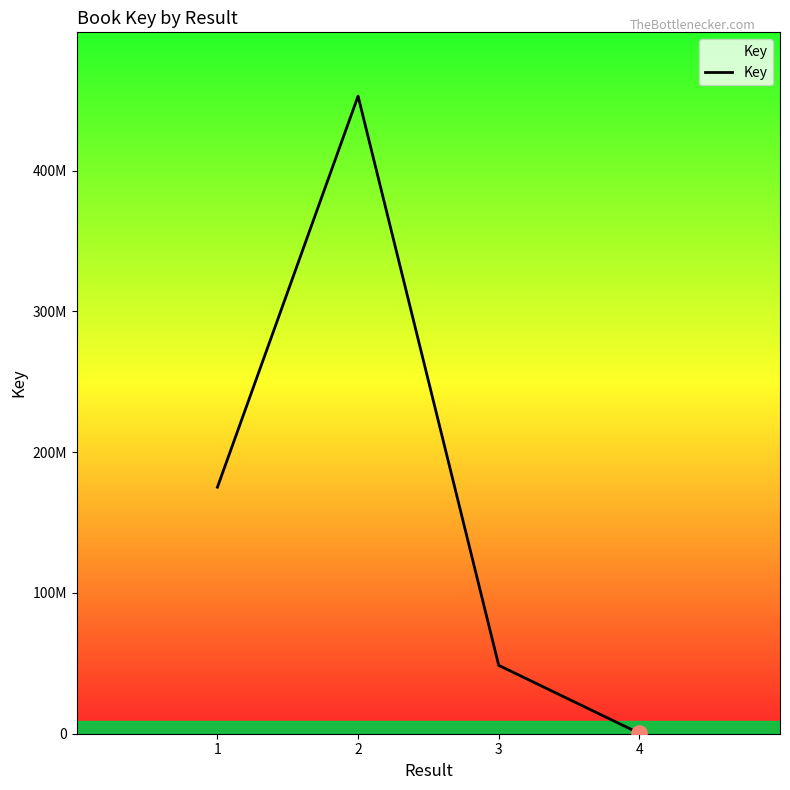

Between 3 and 2, which is larger?

2